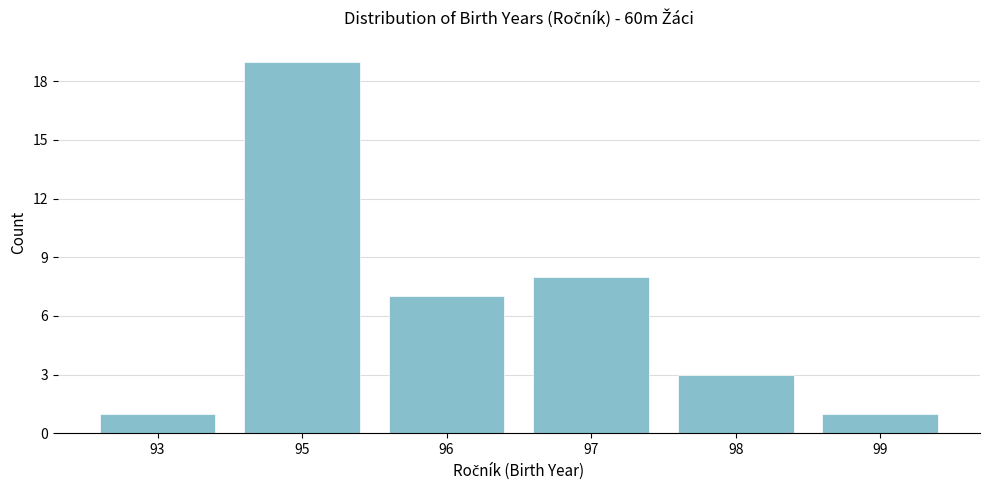

Reading left to right, extract all data points from this chart.

1	19	7	8	3	1